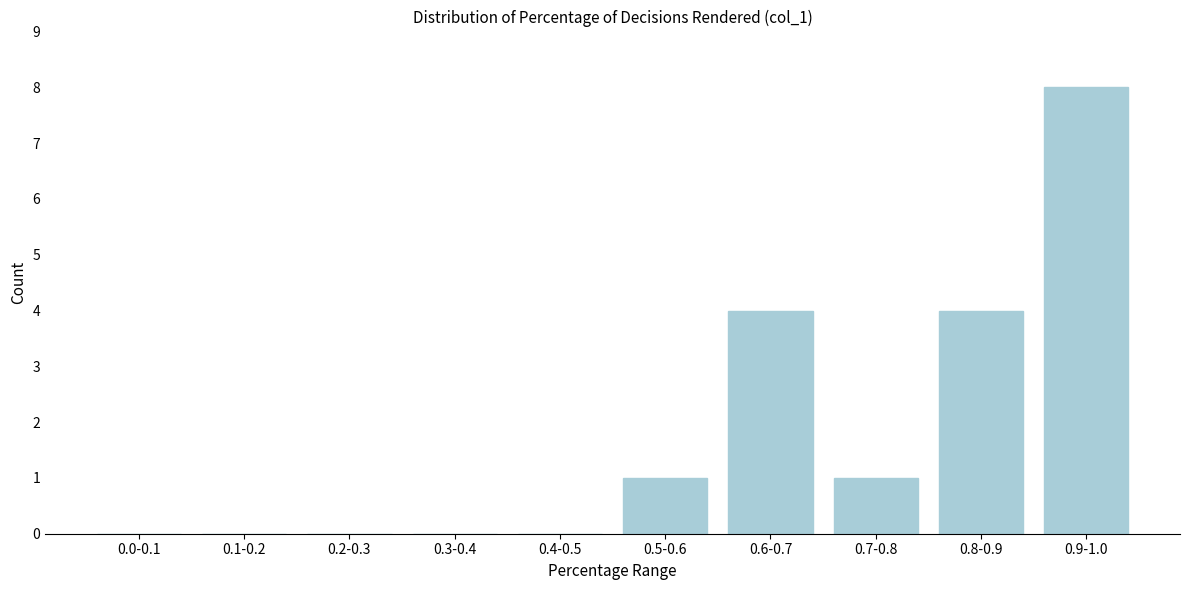

Reading left to right, list all the values displayed in this chart.

0.0-0.1=0	0.1-0.2=0	0.2-0.3=0	0.3-0.4=0	0.4-0.5=0	0.5-0.6=1	0.6-0.7=4	0.7-0.8=1	0.8-0.9=4	0.9-1.0=8